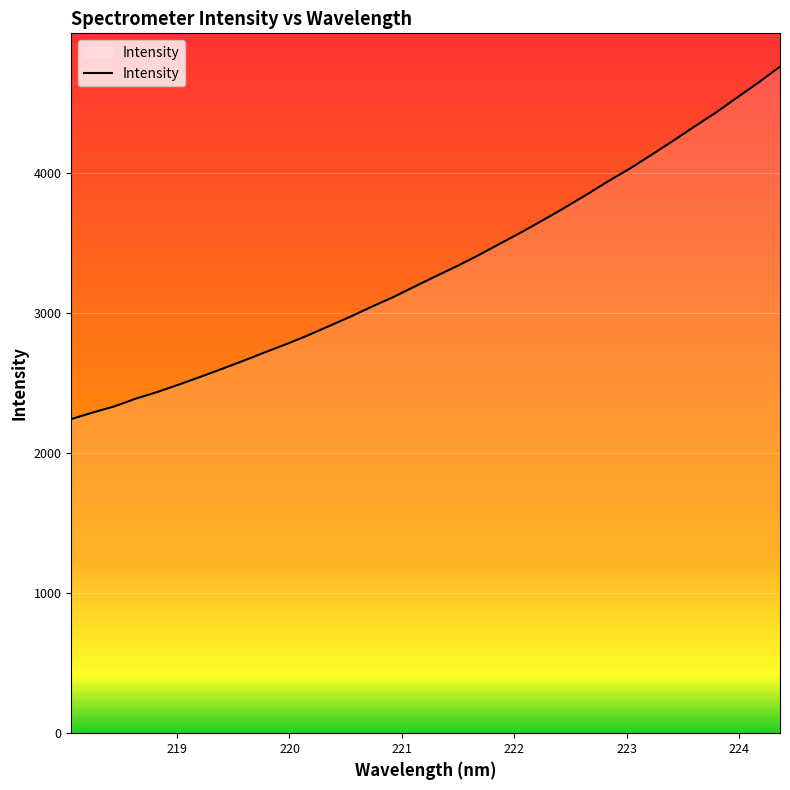

What is the difference between the maximum and second lowest values?

2468.8